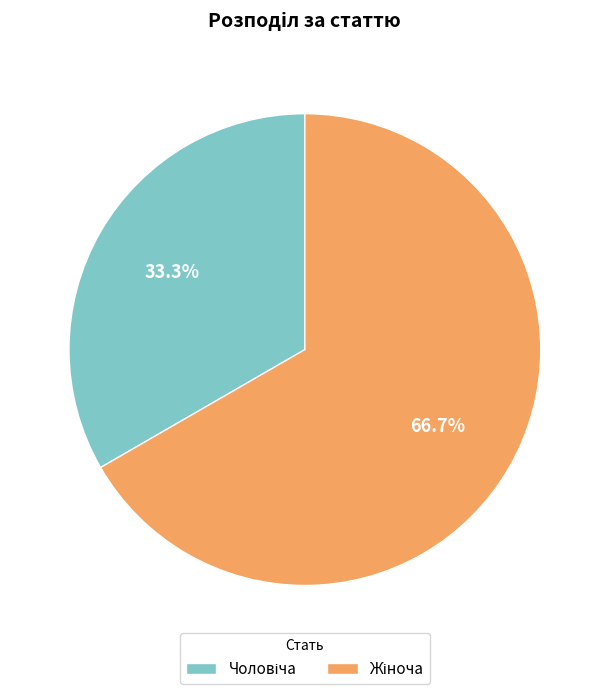

Does any single category account for the majority?

Yes